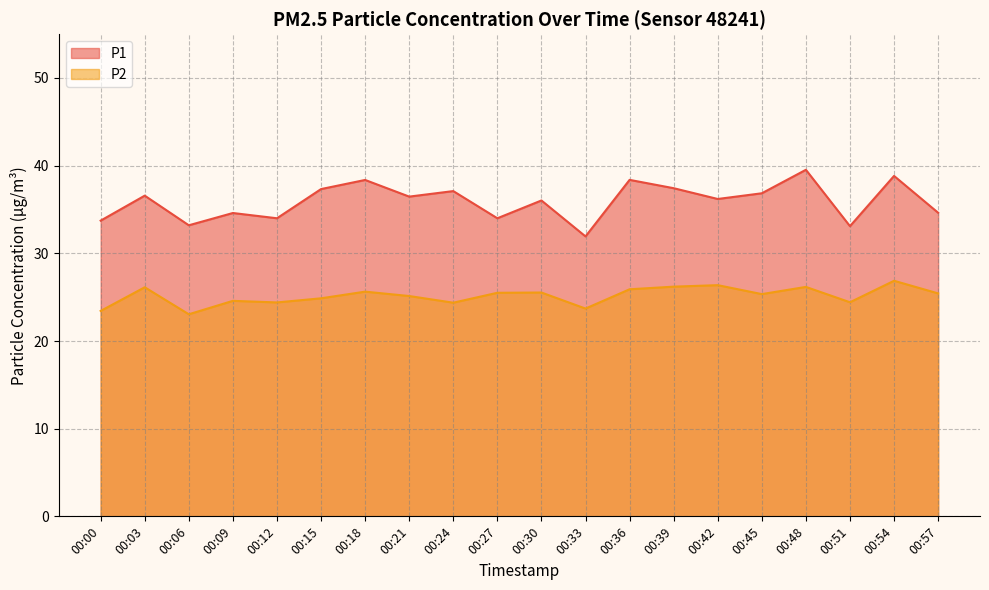

At which category does P1 reach its first local peak?

00:03